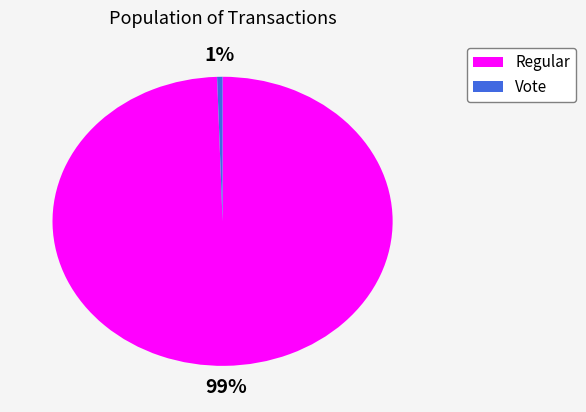

Is it true that Regular is 89% of the pie?

False